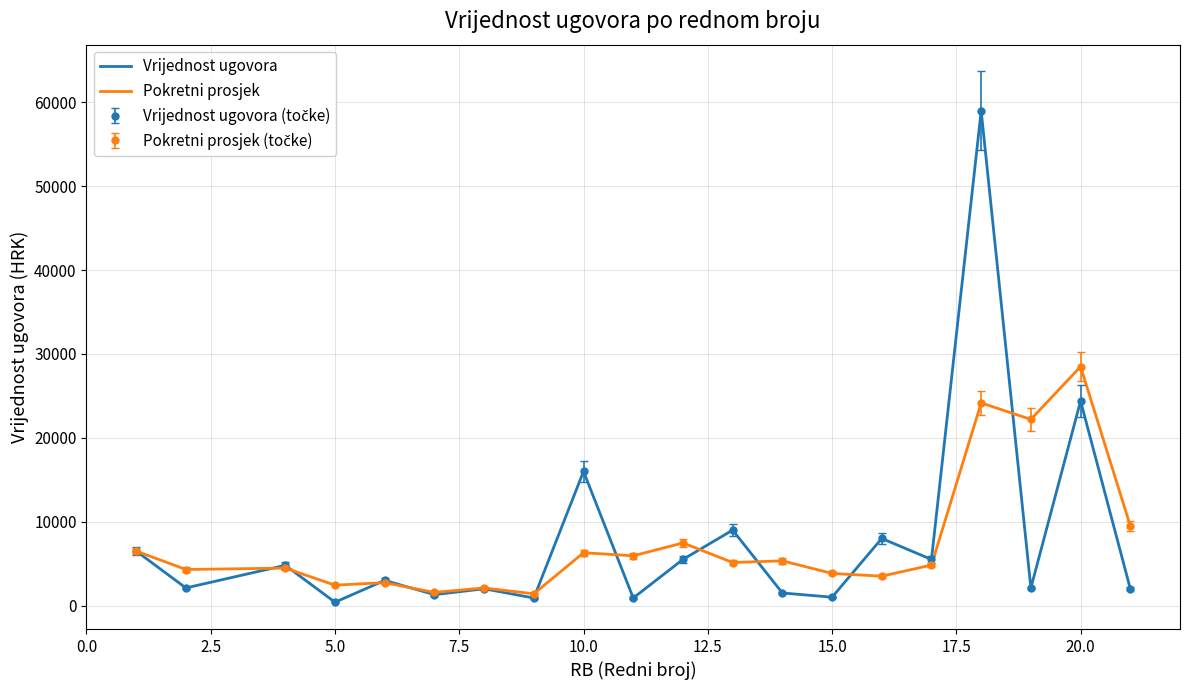

What is the sum of all Vrijednost ugovora values?

155900.0